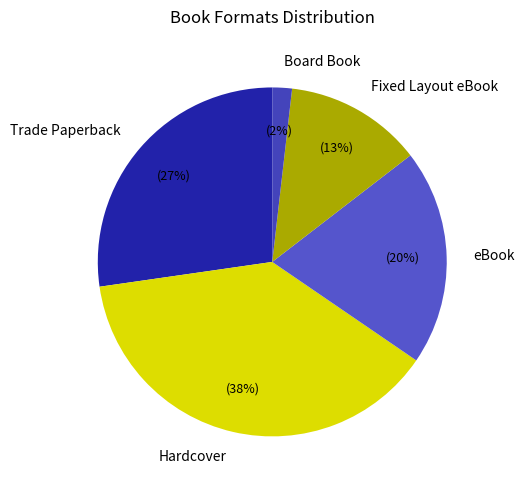

Combined, do Fixed Layout eBook and eBook account for over 50%?

No